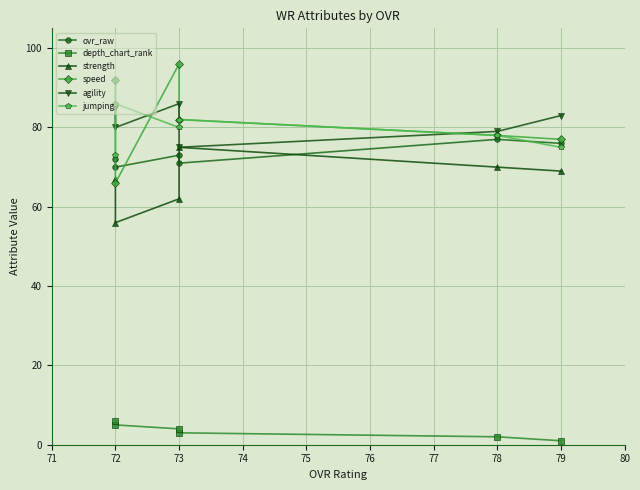

What is the sum of the agility values at 78 and 73?

154